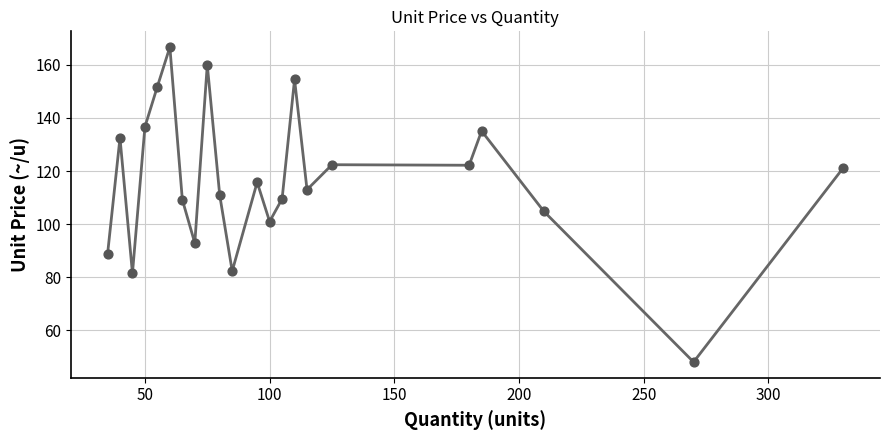

What is the minimum value shown in the chart?

48.1